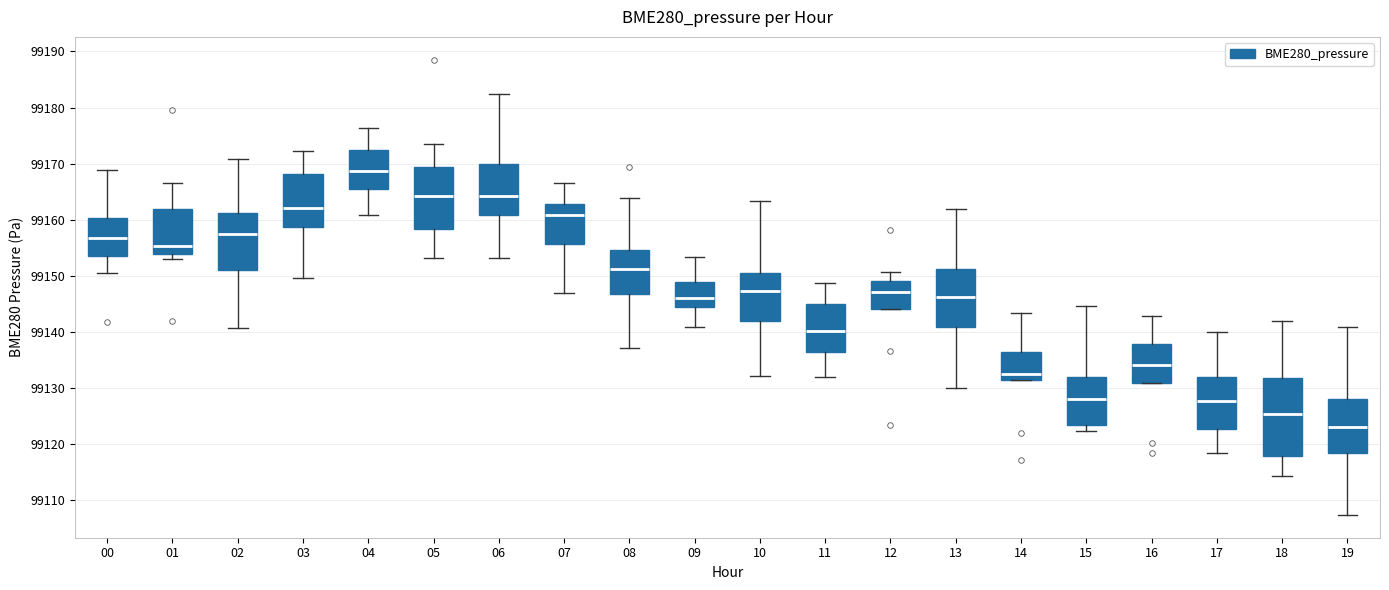

Which box has the lowest median line?

19